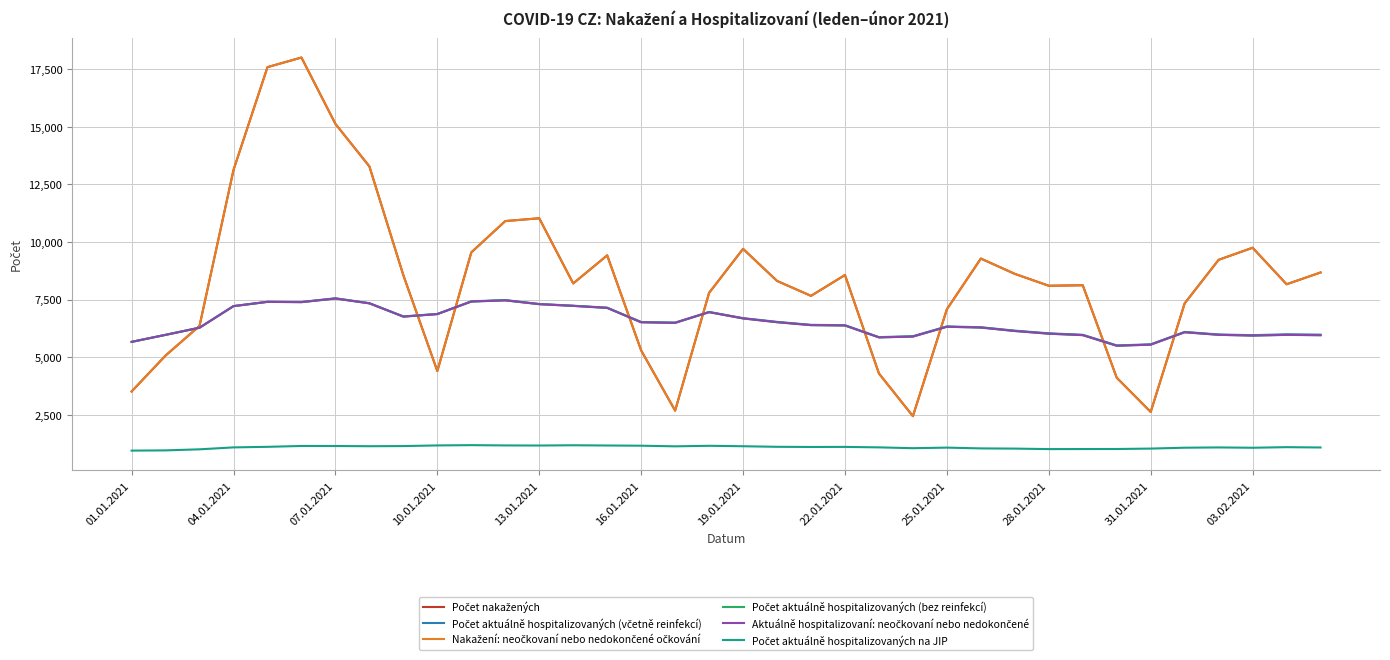

What is the greatest value displayed?

18005